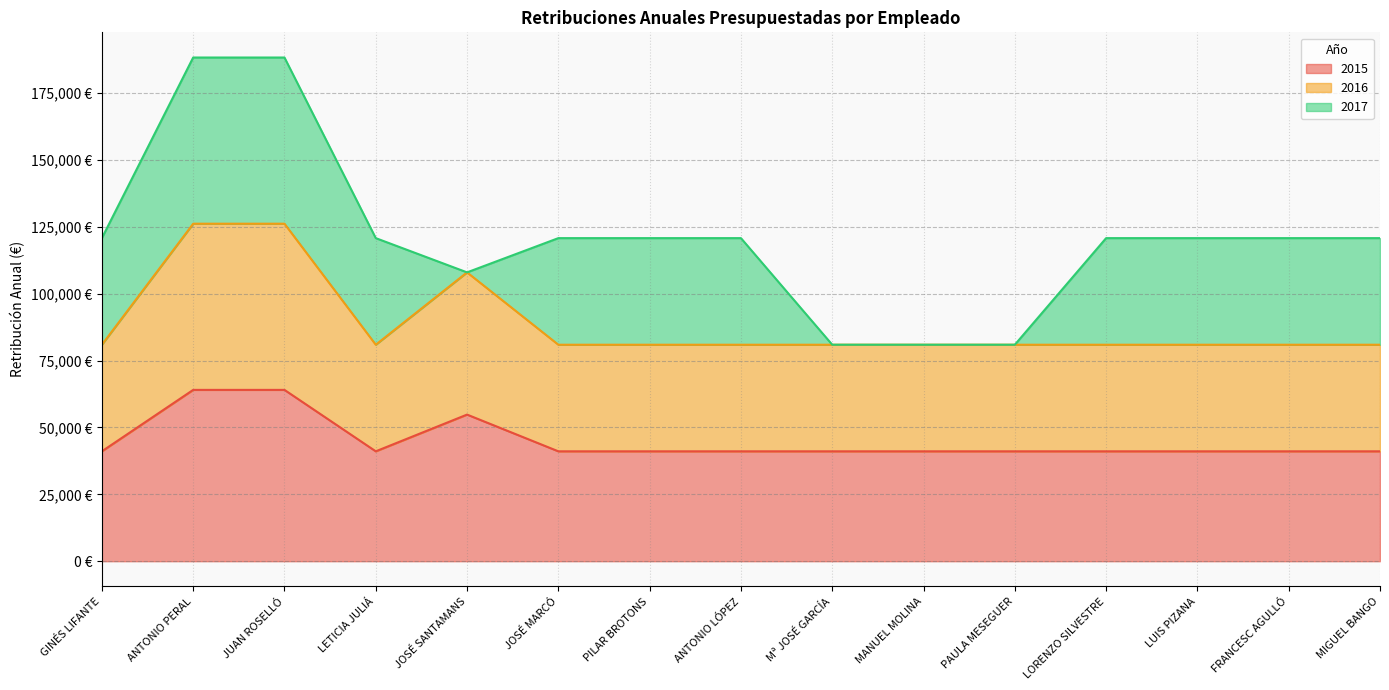

What is the sum of the 2015 values at JOSÉ MARCÓ and JOSÉ SANTAMANS?

95881.8